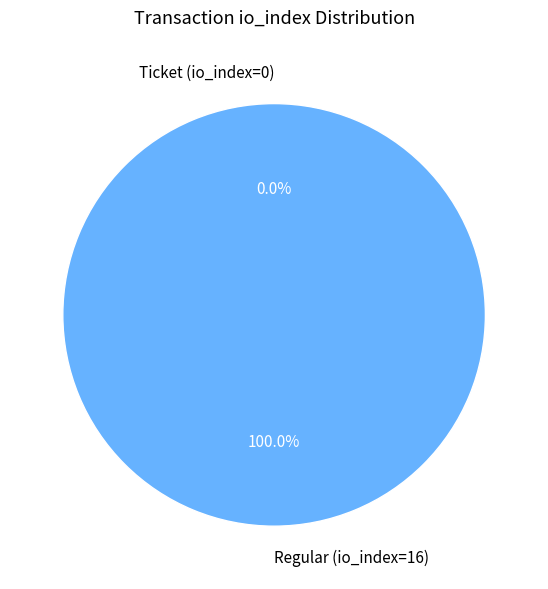

Count the number of slices in the pie.

2